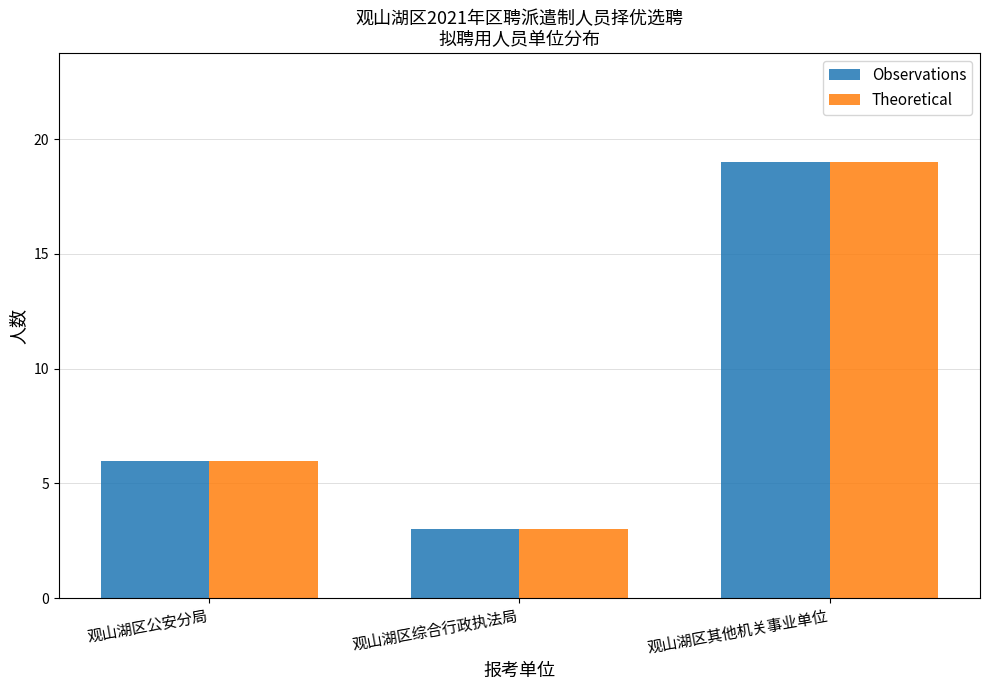

List the labels in order of Theoretical value, smallest first.

观山湖区综合行政执法局, 观山湖区公安分局, 观山湖区其他机关事业单位